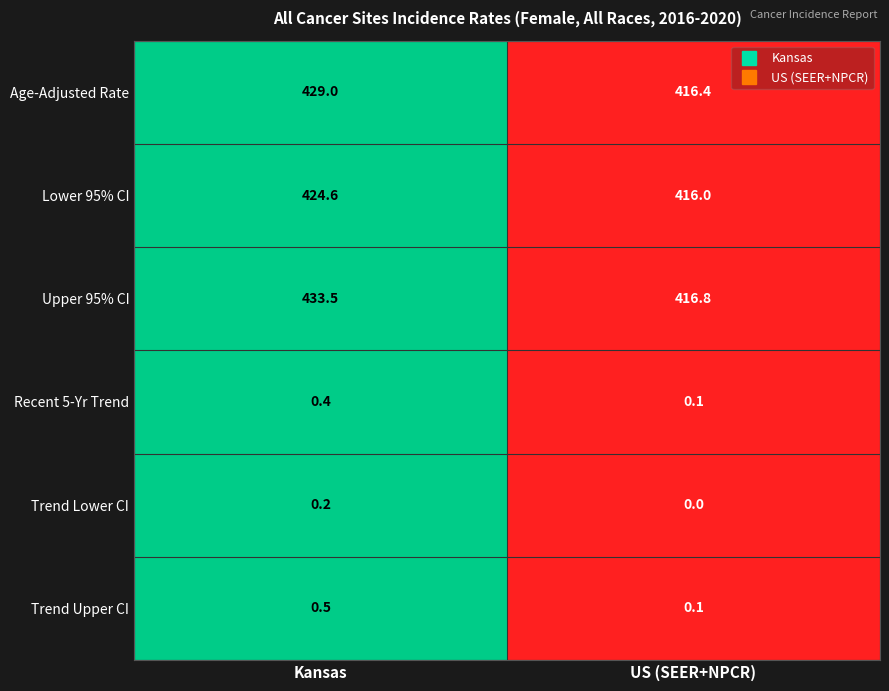

What is the difference between the maximum and minimum values in the Upper 95% CI series?

16.7